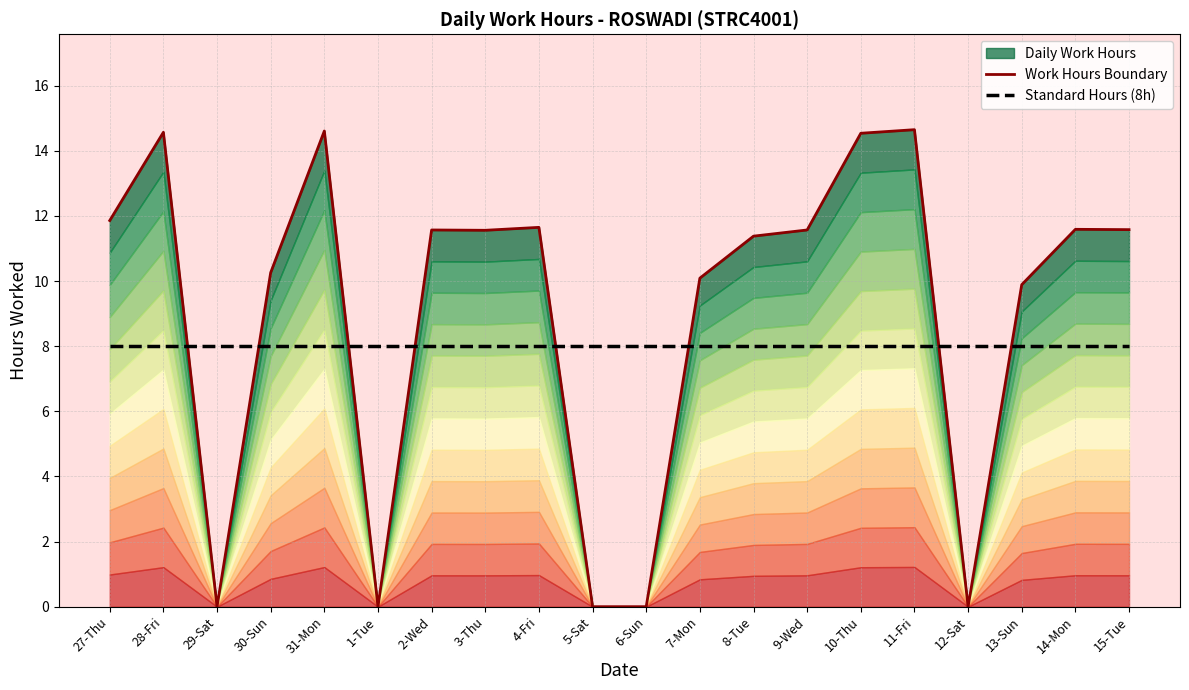

Rank the series at 28-Fri from highest to lowest value.

Work Hours Boundary, Standard Hours (8h)